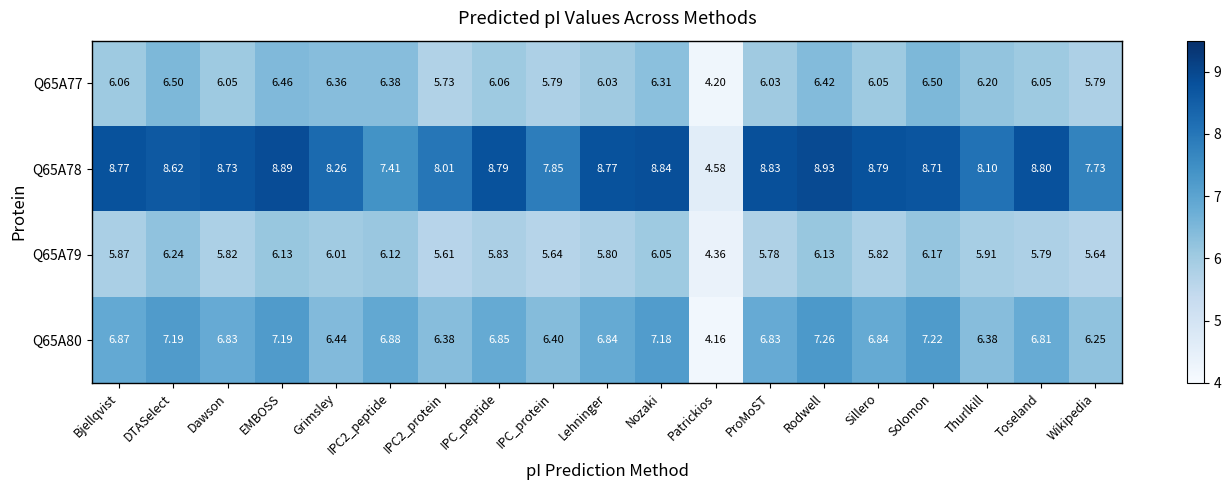

At how many categories does at least one series exceed 4?

19